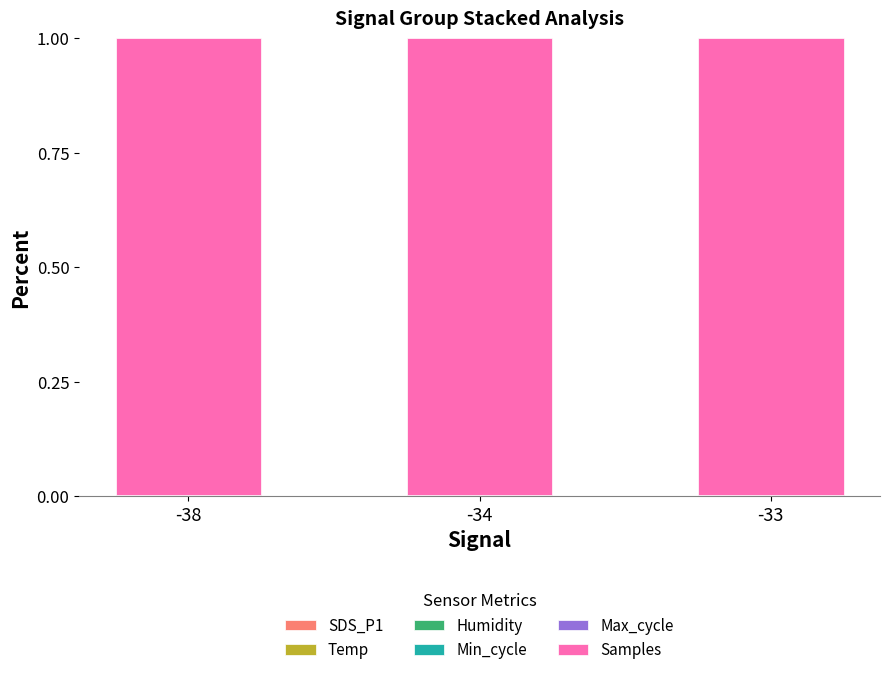

Are the bars grouped side by side (vs. stacked)?

No